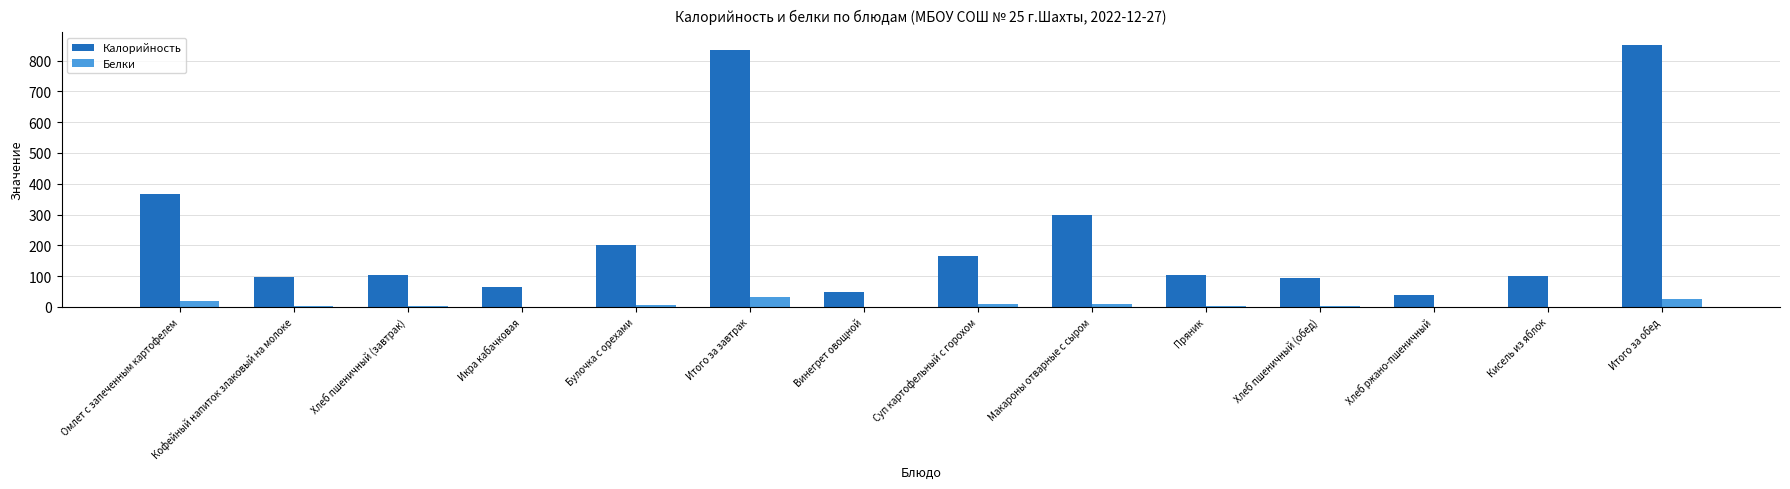

What is the sum of all Калорийность values?

3365.6